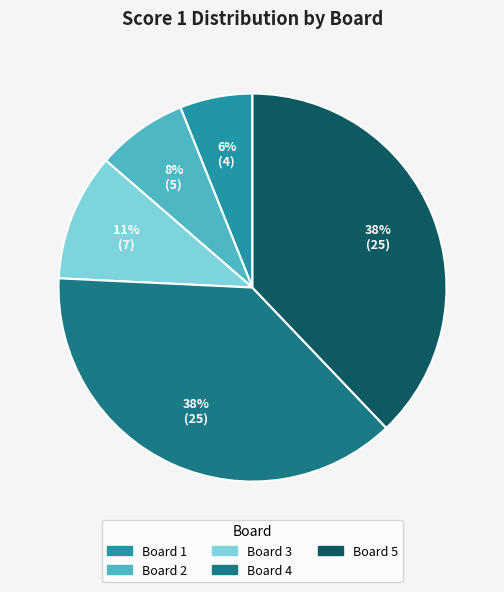

How many slices are in this pie chart?

5